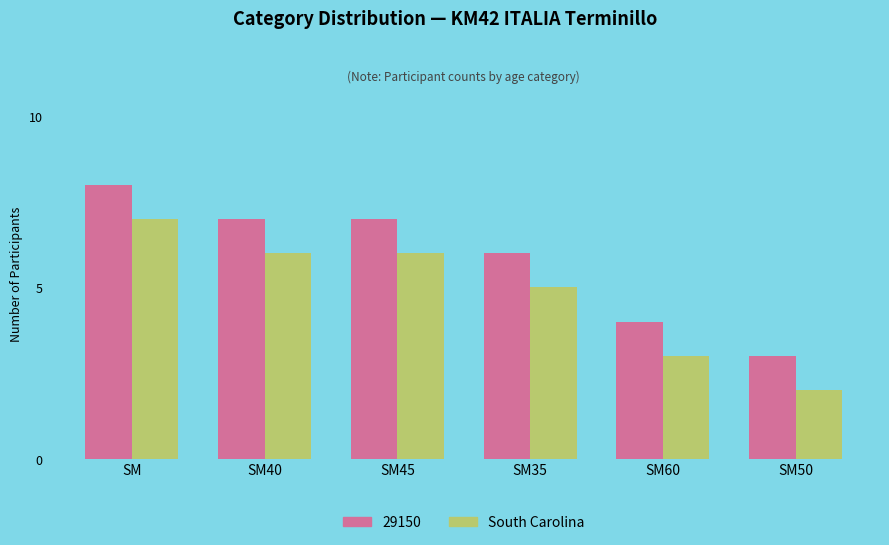

At which category does the chart reach its minimum across all series?

SM50